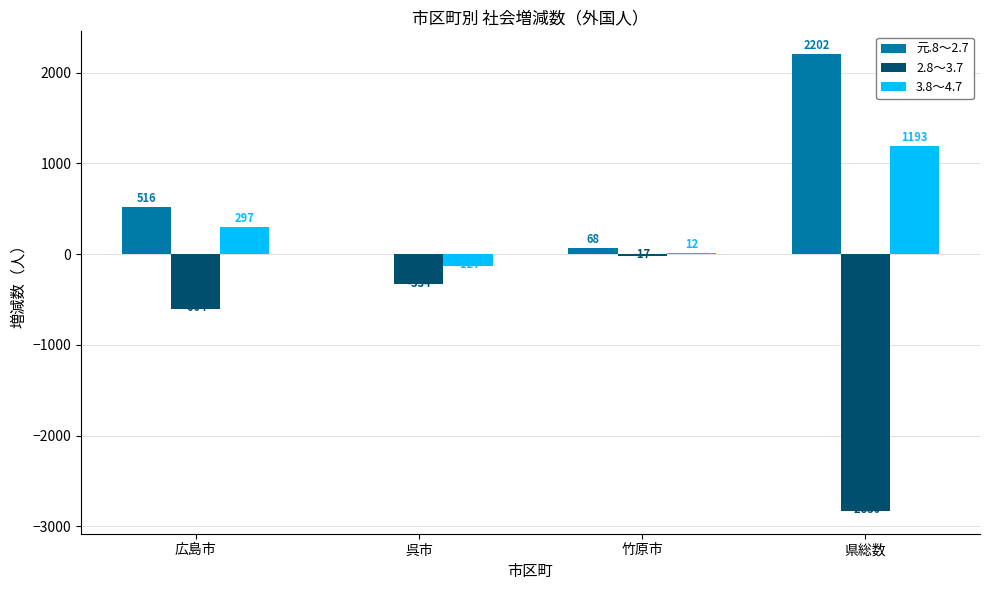

Reading right to left, list all the values displayed in this chart.

元.8～2.7: 2202	68	0	516
2.8～3.7: -2830	-17	-334	-604
3.8～4.7: 1193	12	-127	297